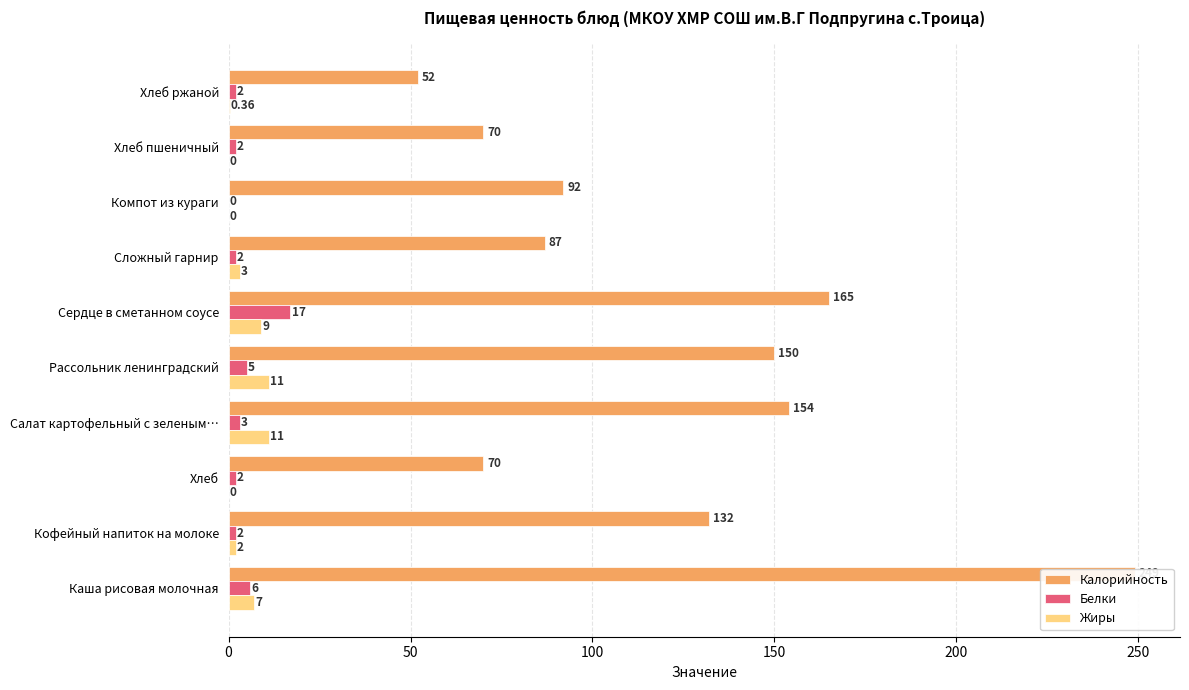

What is the approximate value of Калорийность at Хлеб?

70.0